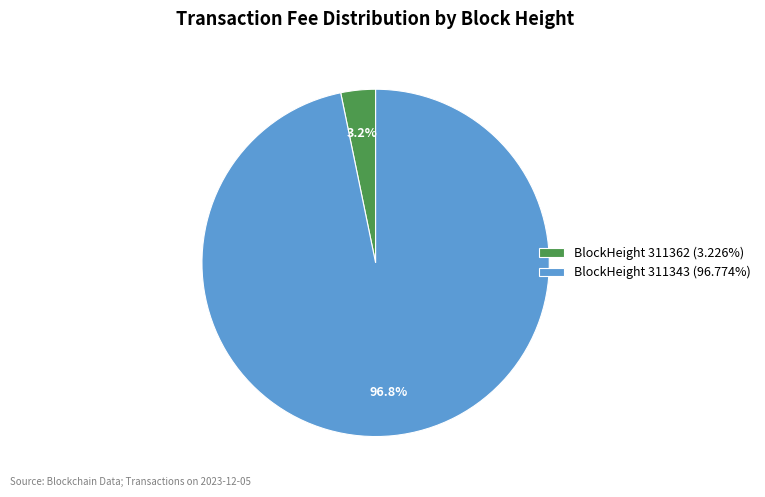

Does BlockHeight 311362 (3.226%) represent more than half of the total?

No